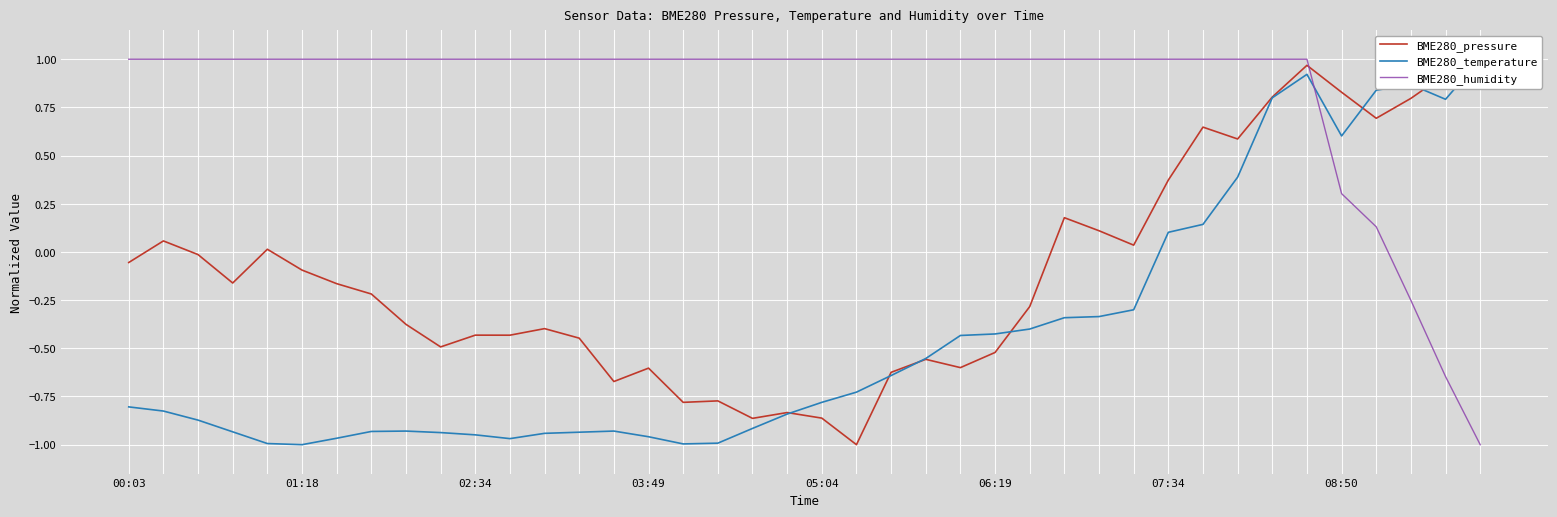

True or false: BME280_pressure and BME280_temperature cross at least once.

True